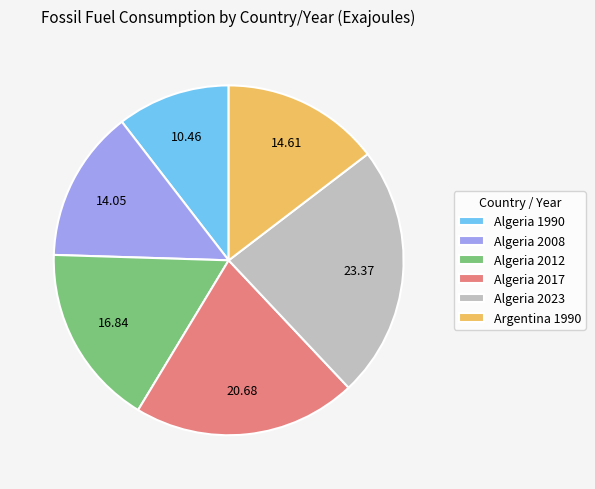

The Algeria 2017 slice represents 21% of the pie. True or false?

True